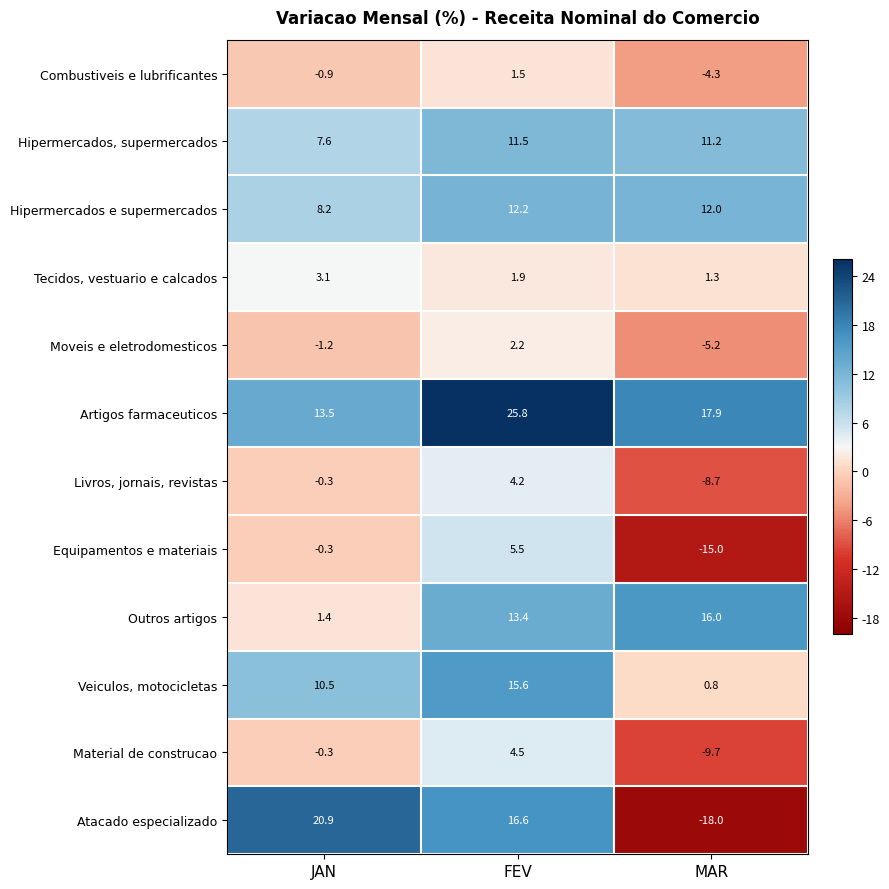

What is the sum of all Combustiveis e lubrificantes values?

-3.7